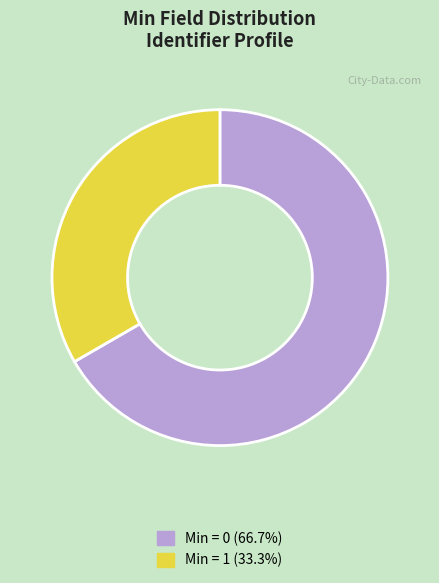

Count the number of slices in the pie.

2